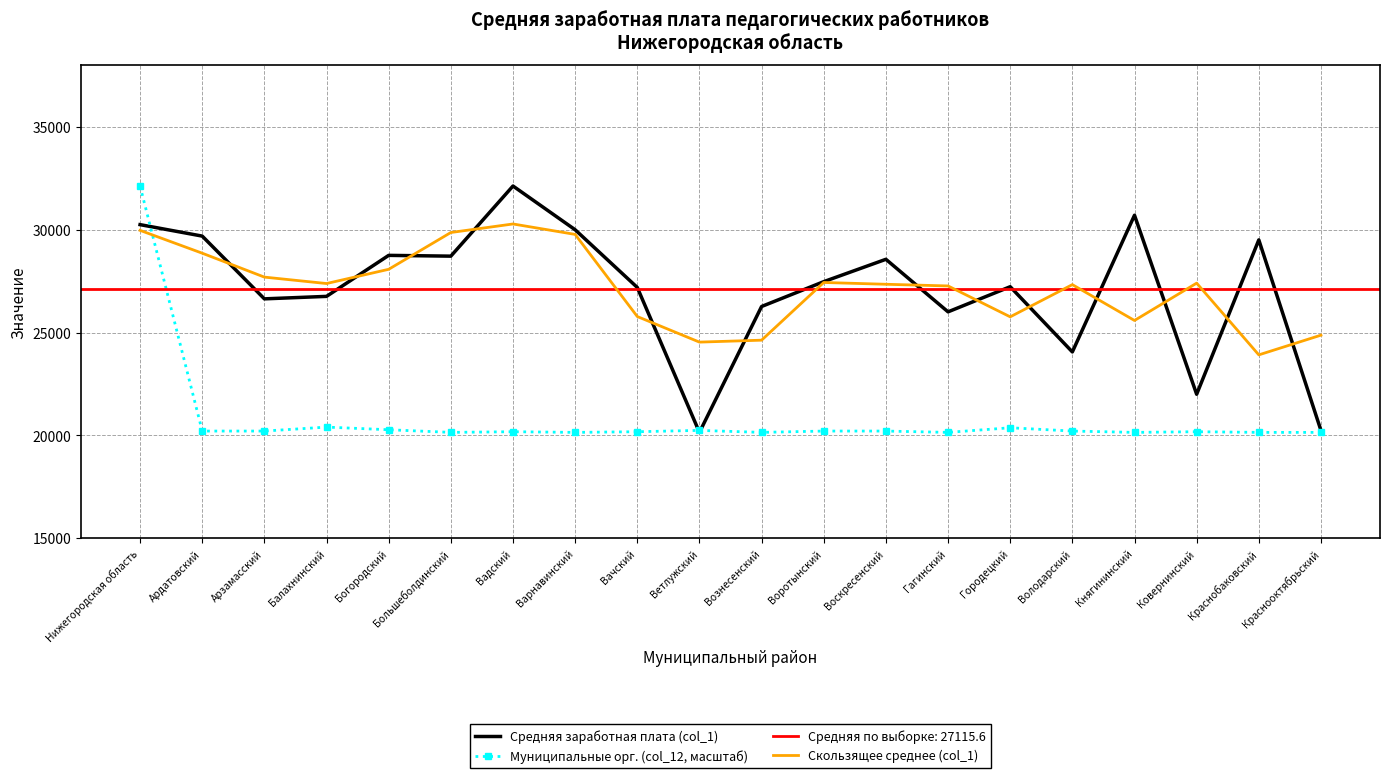

What is the sum of the Муниципальные орг. (col_12, масштаб) values at Богородский and Городецкий?

40650.2